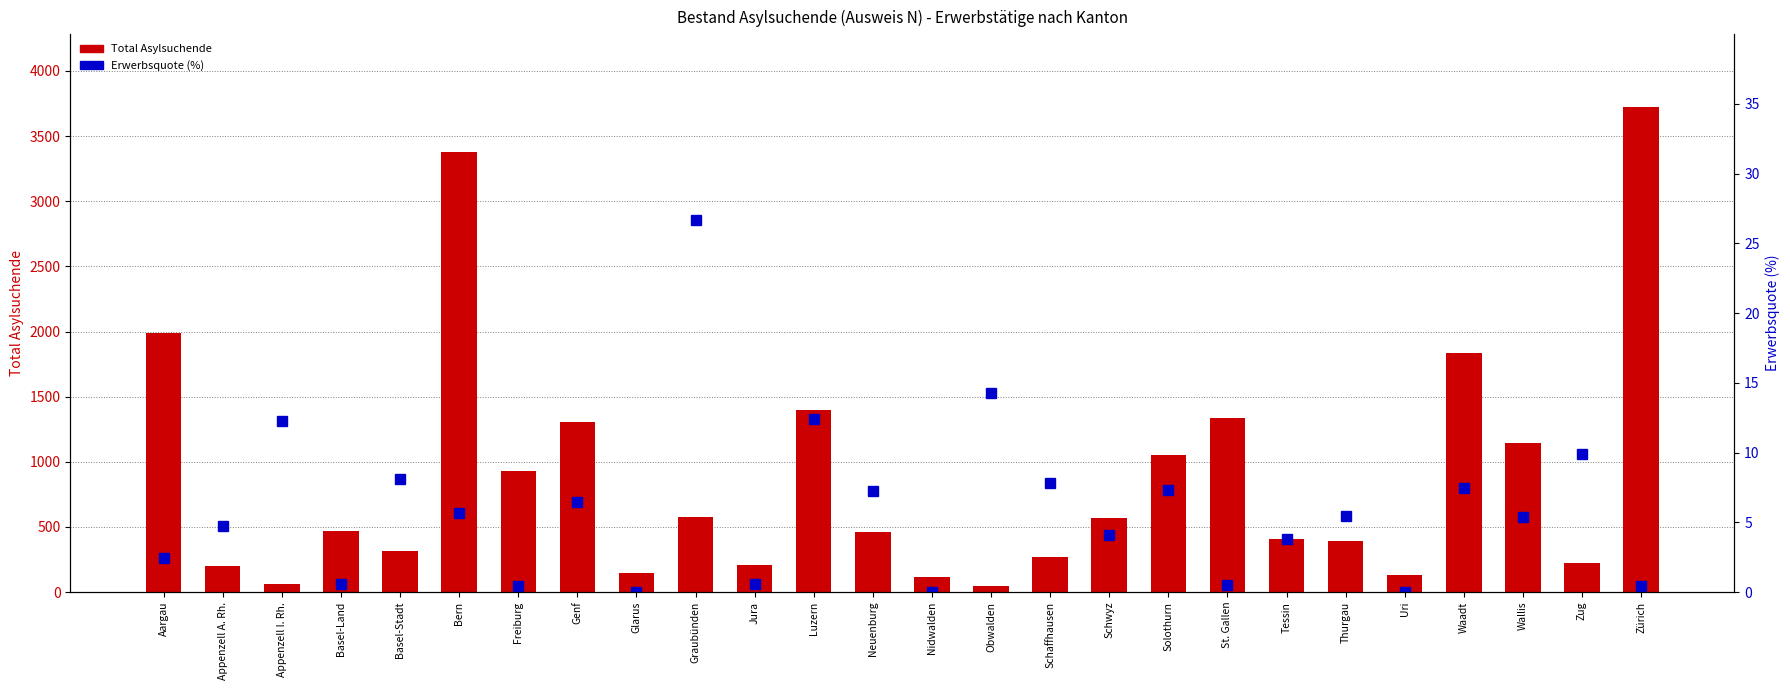

True or false: Erwerbsquote (%) has a value of -12.6 at Glarus.

False